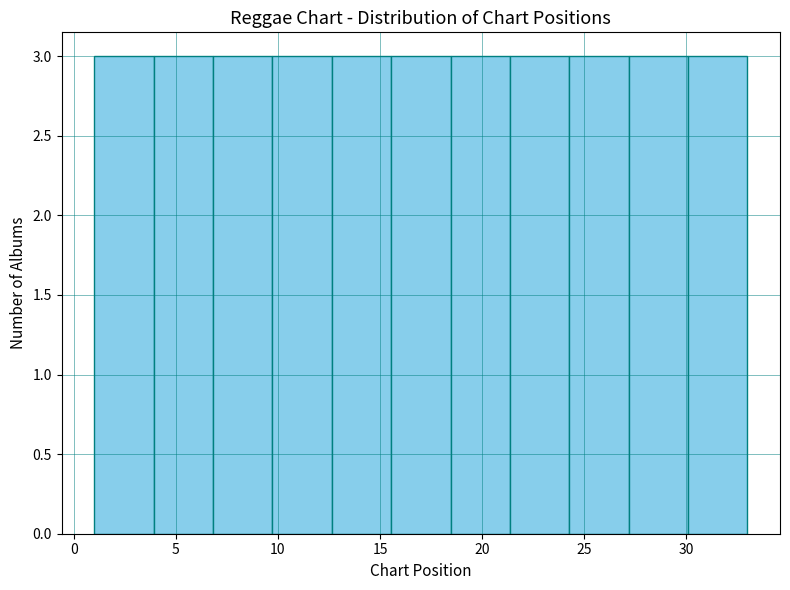

Reading left to right, list every bar in this chart as the range it spans on the x-axis followed by its height. Neither the bar edges nor the heights are printed on the chart, so give them approximately, as read against the axes.

1.0 to 4.0: 3
4.0 to 7.0: 3
7.0 to 9.5: 3
9.5 to 12.5: 3
12.5 to 15.5: 3
15.5 to 18.5: 3
18.5 to 21.5: 3
21.5 to 24.5: 3
24.5 to 27.0: 3
27.0 to 30.0: 3
30.0 to 33.0: 3